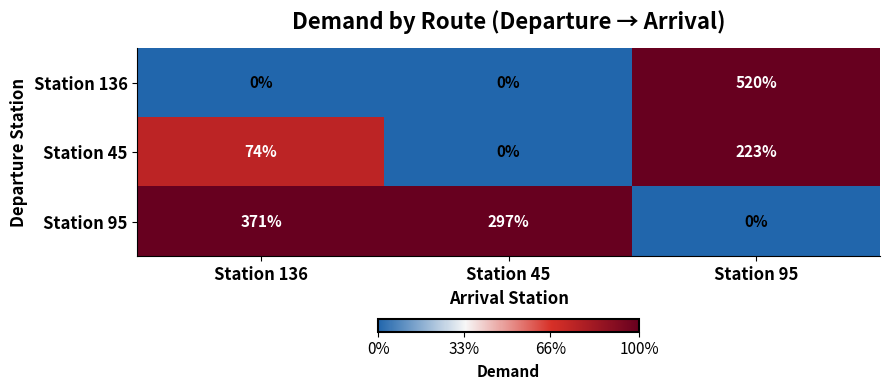

Rank the series by their average value, from lowest to highest.

Station 45, Station 136, Station 95